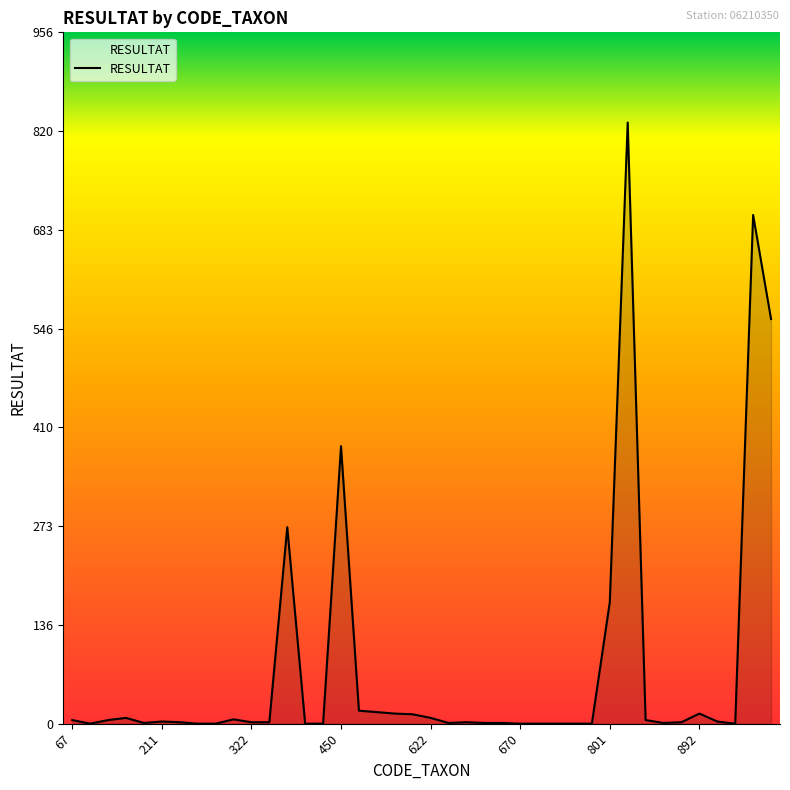

What is the difference between the maximum and minimum values?

832